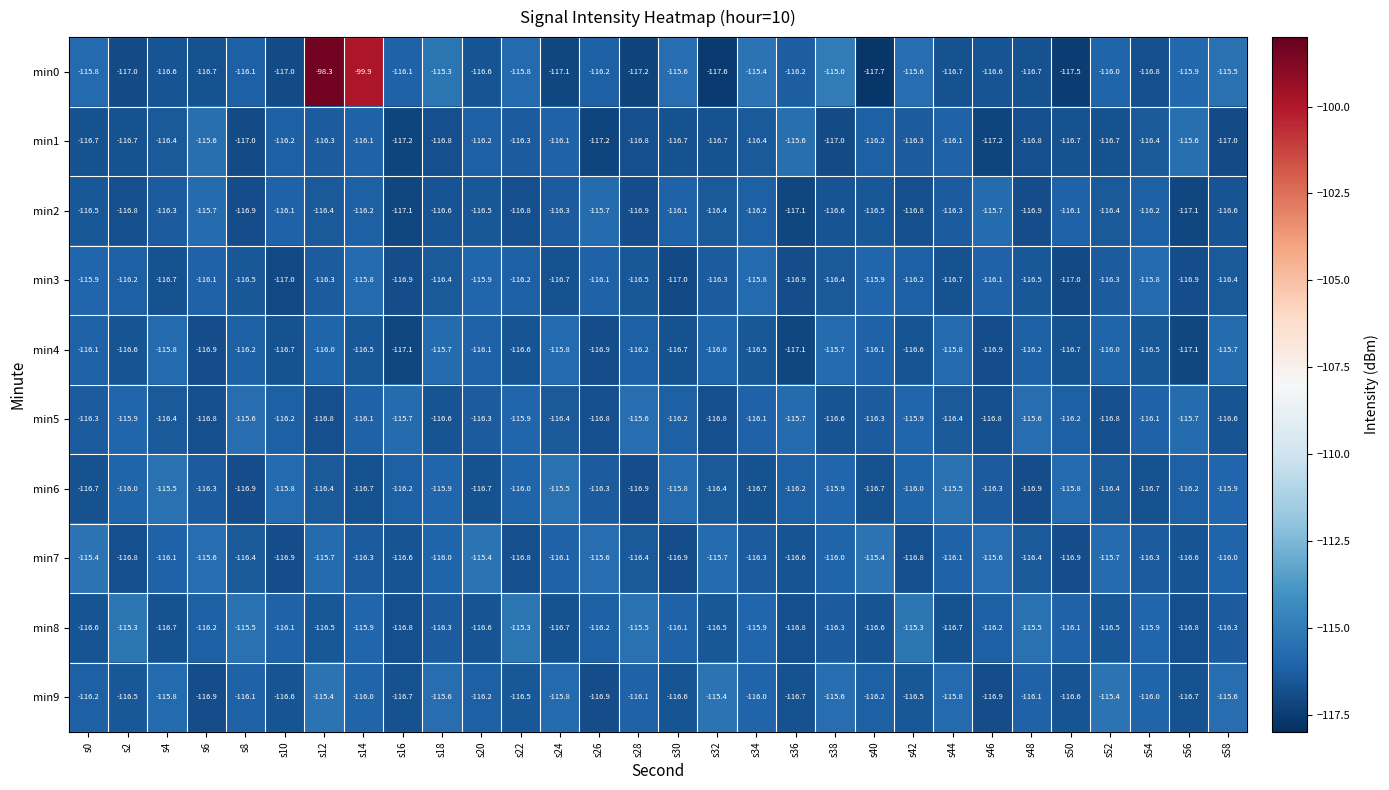

At which label does min9 first exceed -116?

s4